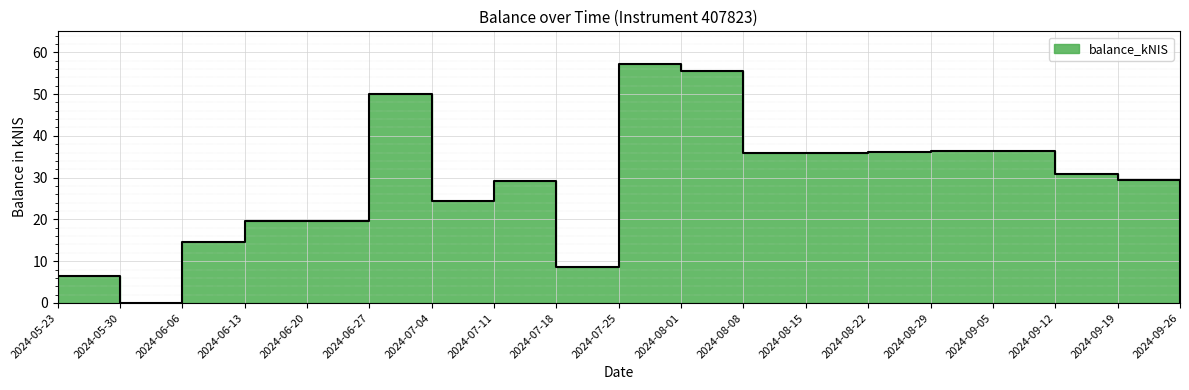

What is the approximate value at 2024-08-22?

36.1